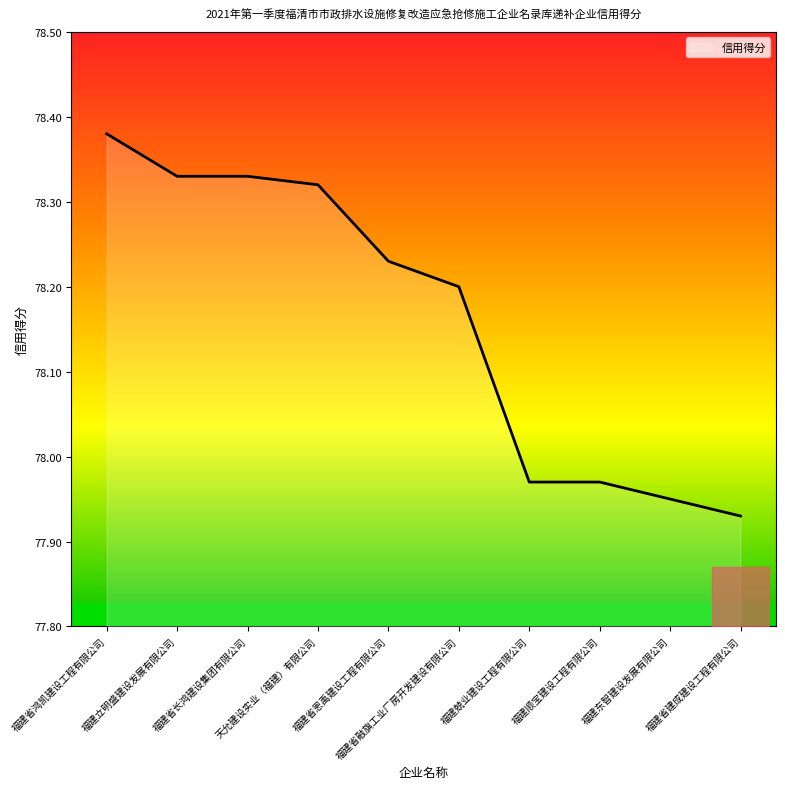

What is the label of the 2nd point from the left?

福建立明盛建设发展有限公司